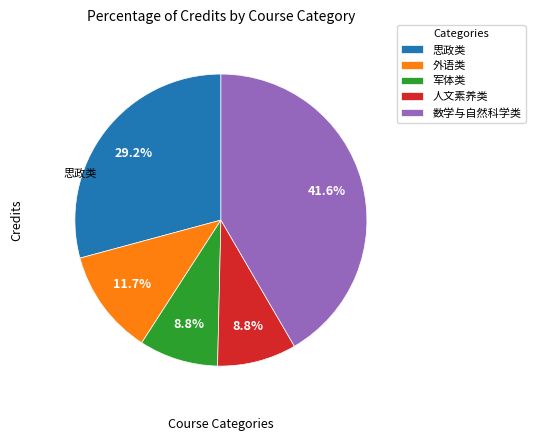

Which category has the biggest portion of the pie?

数学与自然科学类